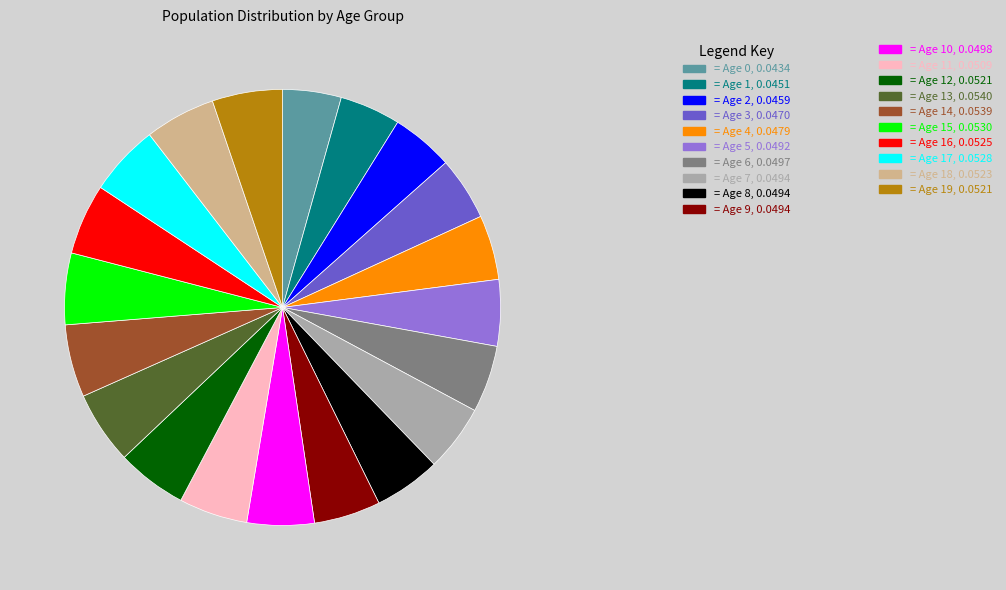

Does any single category account for the majority?

No